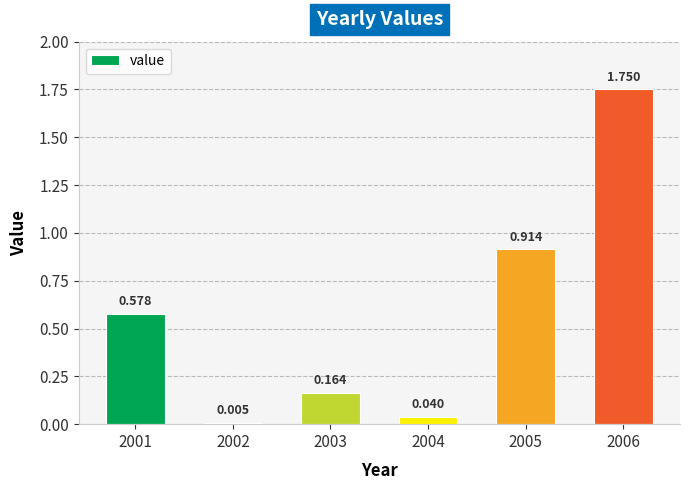

List the labels in order of value, largest first.

2006, 2005, 2001, 2003, 2004, 2002